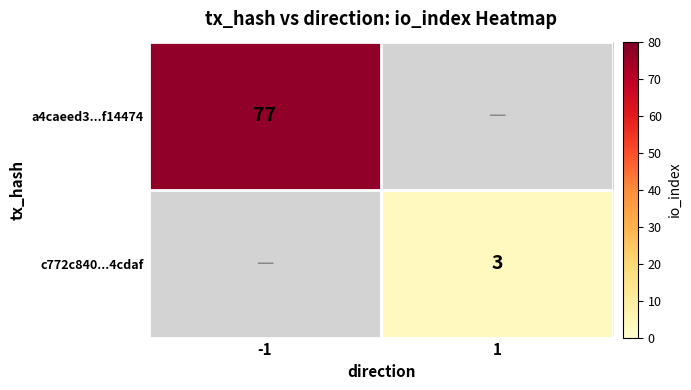

True or false: a4caeed3...f14474 has a value of 125 at -1.

False